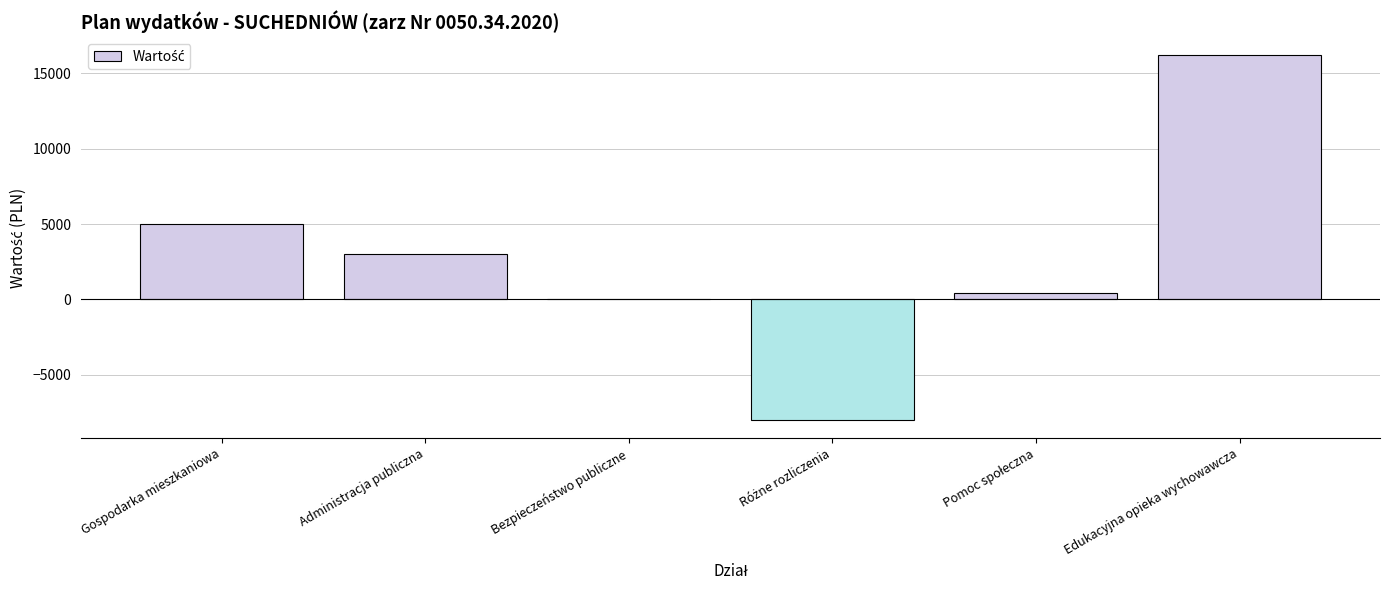

What value does the data have at Gospodarka mieszkaniowa?

5000